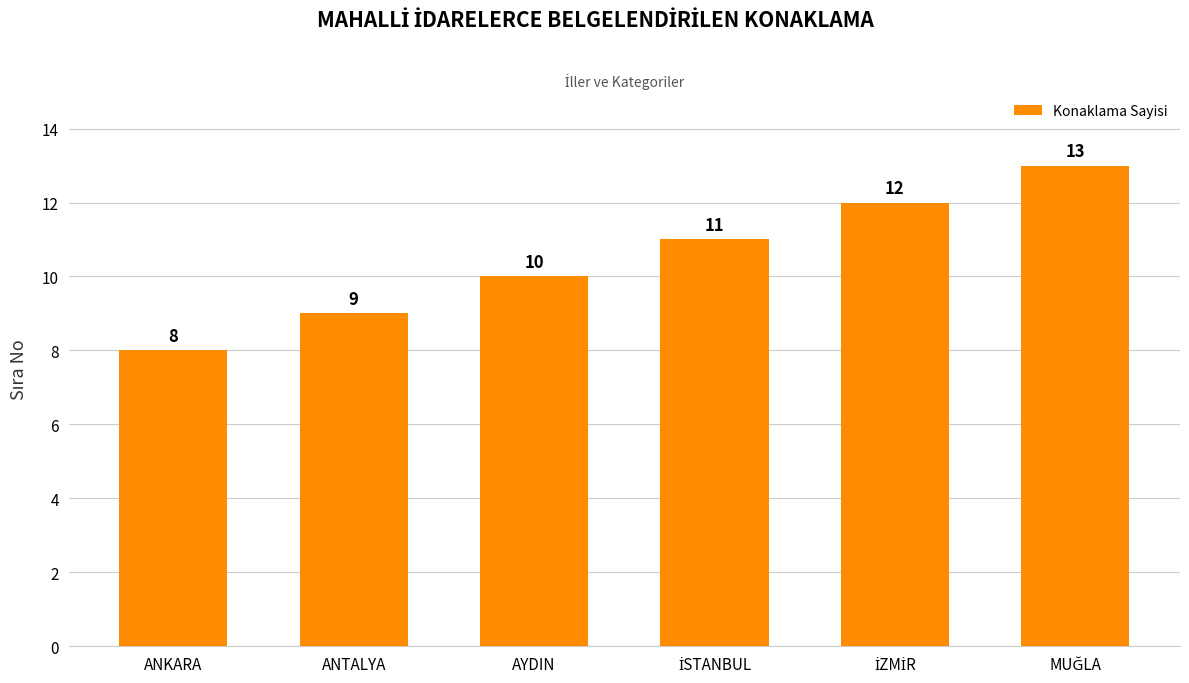

Which category has the lowest value across all series?

ANKARA